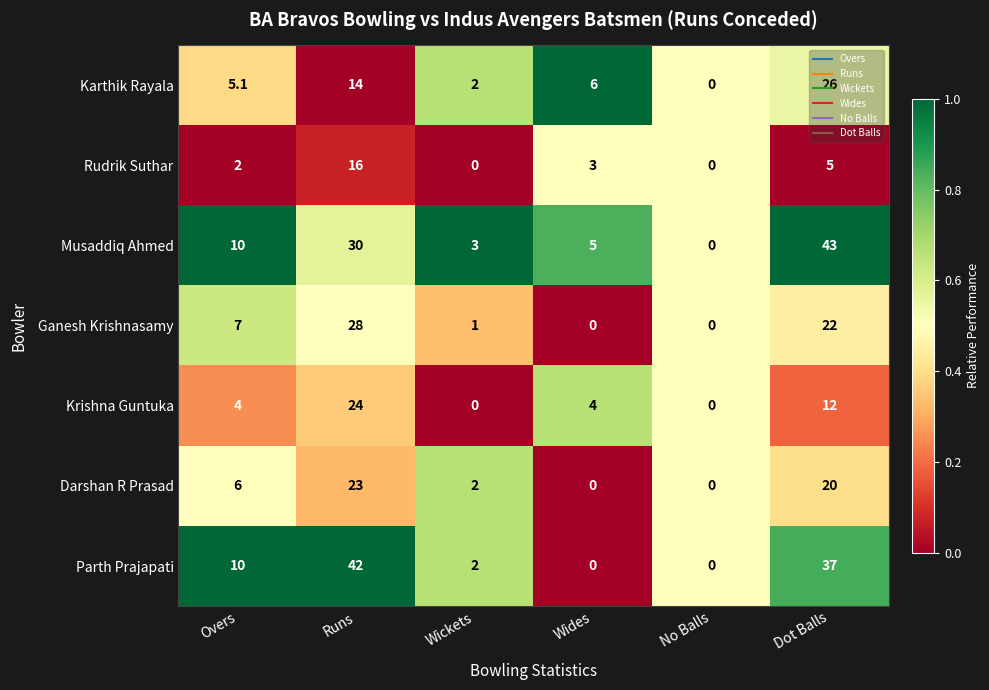

Which series changed the most between Overs and Wickets?

Parth Prajapati